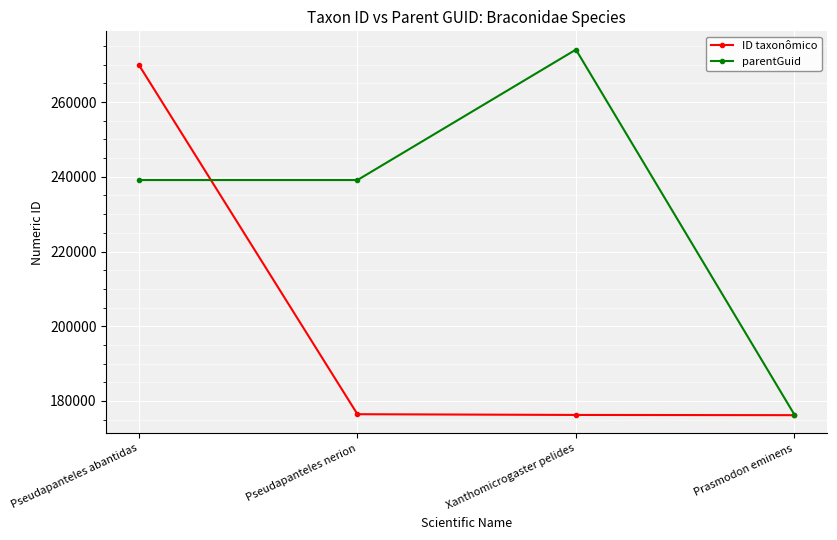

Read the parentGuid value at Prasmodon eminens.

176345